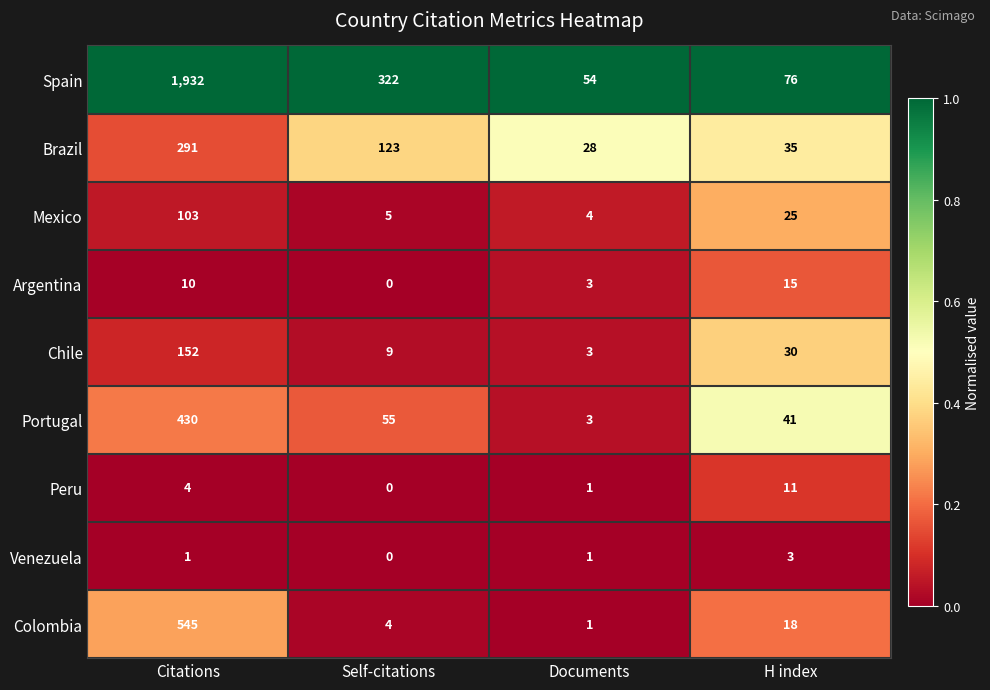

The value of Mexico at Self-citations is 8. True or false?

False